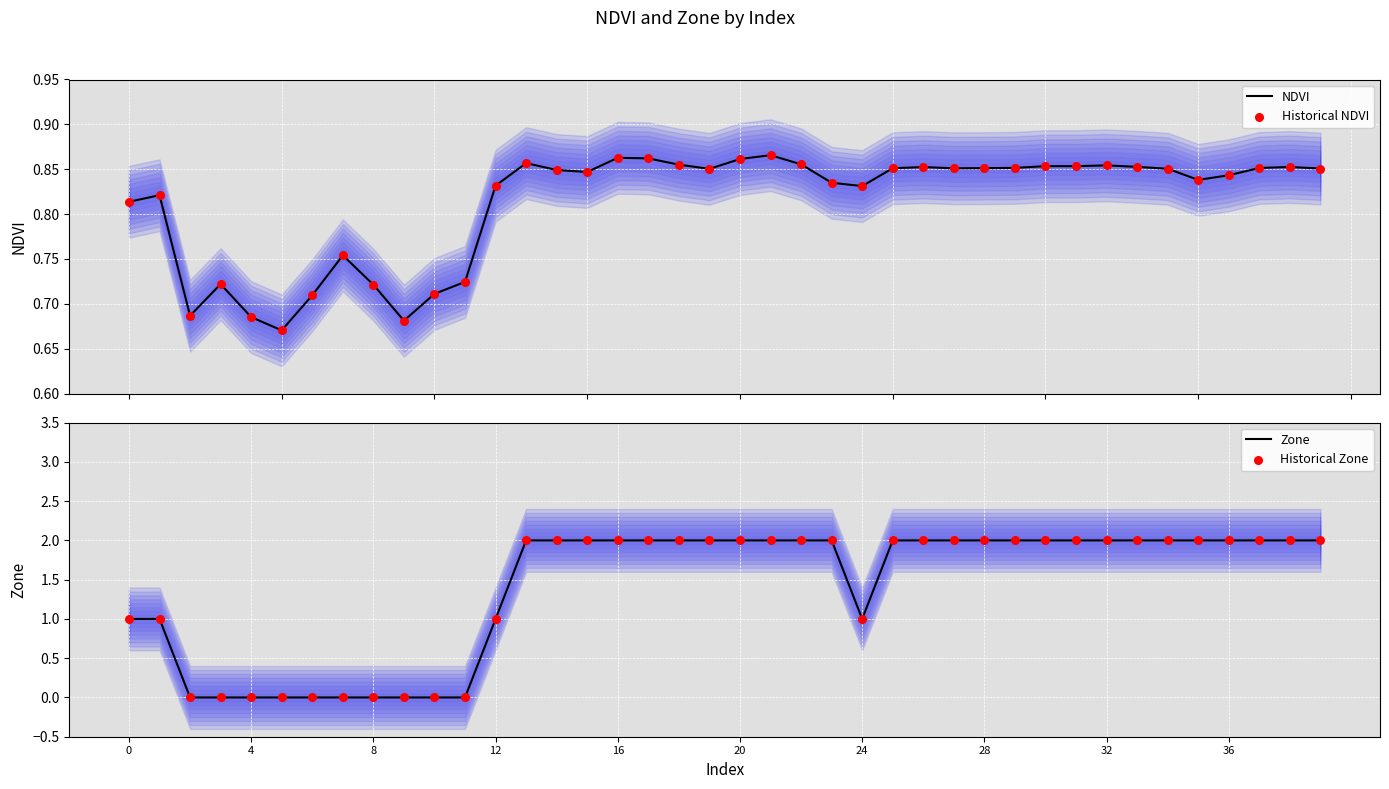

What are all the series names shown in the legend?

NDVI, Historical NDVI, Zone, Historical Zone